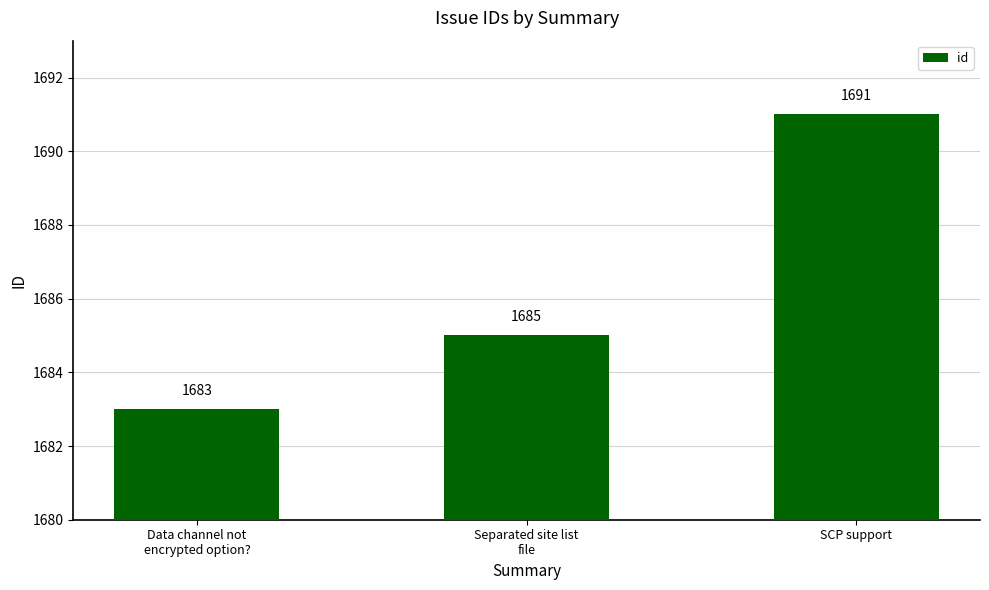

What is the label of the 3rd bar from the left?

SCP support